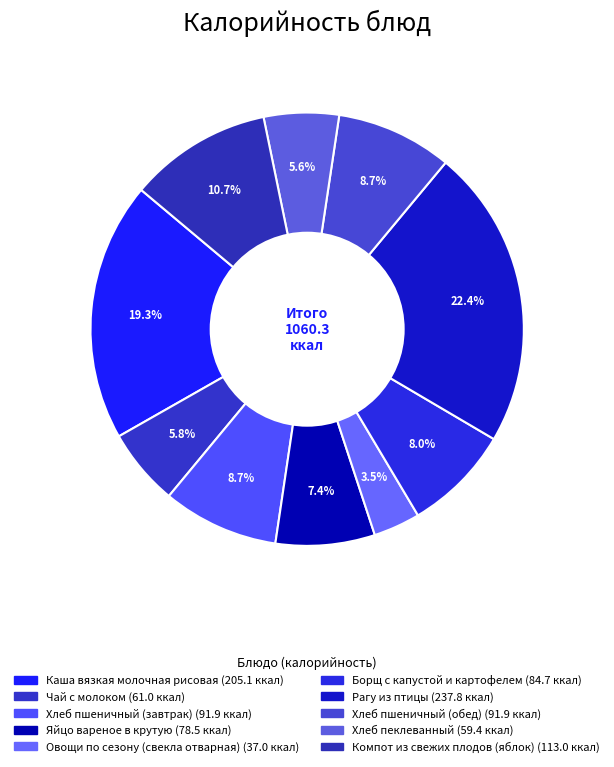

Approximately how many times larger is the value at Хлеб пшеничный (завтрак) compared to Яйцо вареное в крутую?

1.2